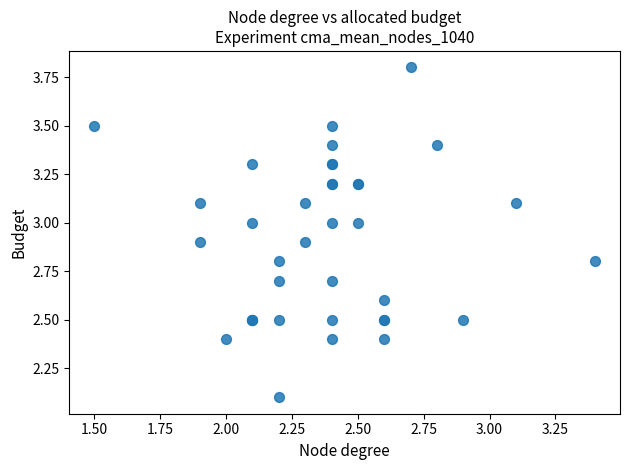

What Y value in the scatter plot is closest to 2?

2.1